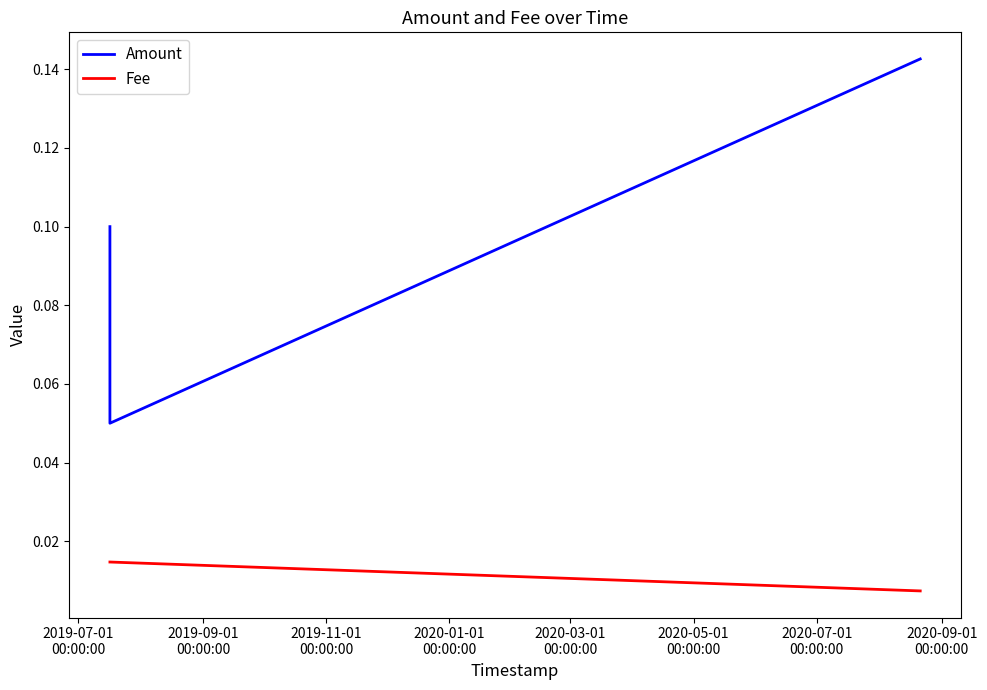

At how many categories does at least one series exceed 0?

3